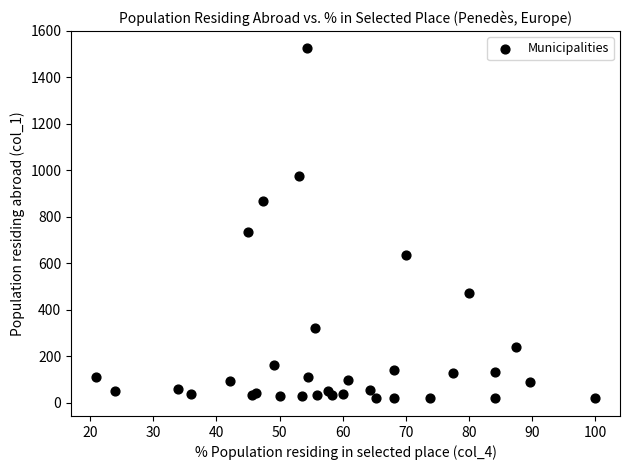

What Y value in the scatter plot is closest to 772?

733